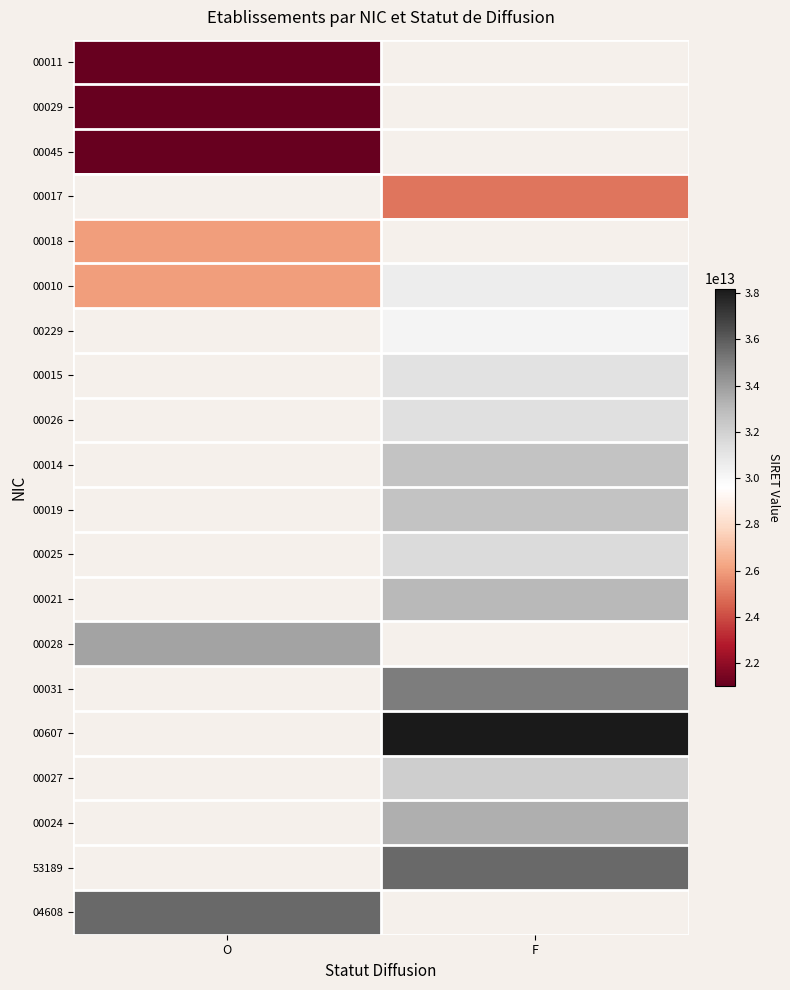

Is it true that 53189 equals 16779573814444.5 at F?

False